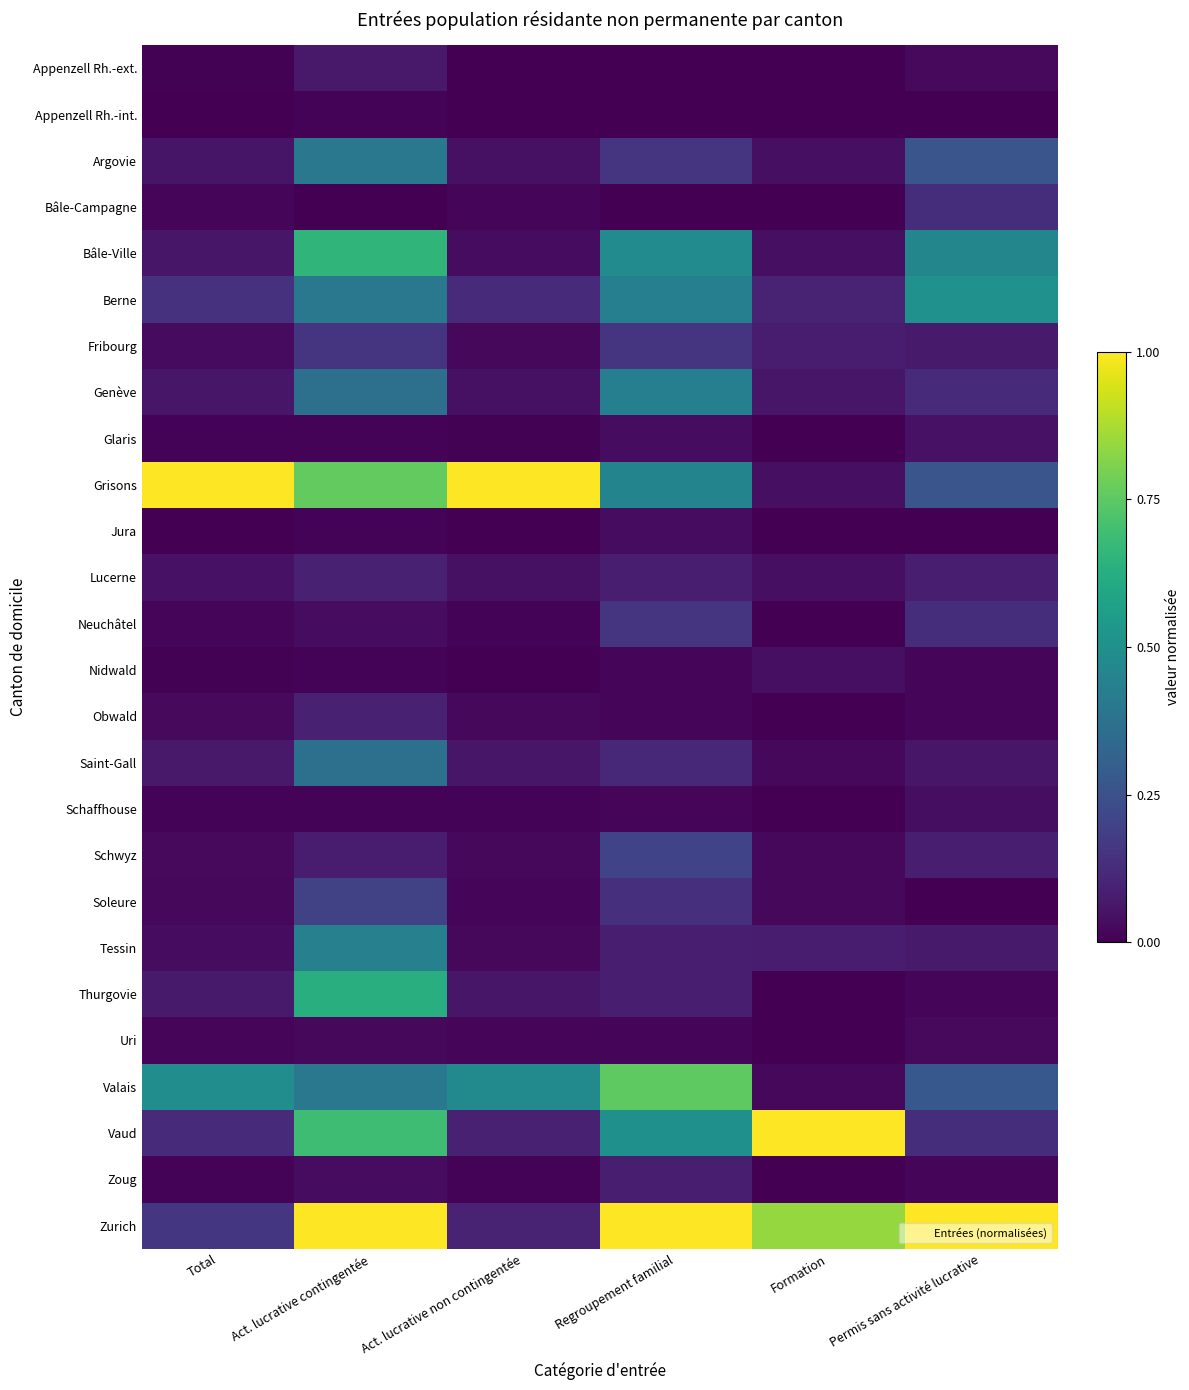

Reading right to left, extract all data points from this chart.

Appenzell Rh.-ext.: Permis sans activité lucrative=0.0	Formation=0.0	Regroupement familial=0.0	Act. lucrative non contingentée=0.0	Act. lucrative contingentée=0.1	Total=0.0
Appenzell Rh.-int.: Permis sans activité lucrative=0.0	Formation=0.0	Regroupement familial=0.0	Act. lucrative non contingentée=0.0	Act. lucrative contingentée=0.0	Total=0.0
Argovie: Permis sans activité lucrative=0.3	Formation=0.0	Regroupement familial=0.1	Act. lucrative non contingentée=0.0	Act. lucrative contingentée=0.4	Total=0.1
Bâle-Campagne: Permis sans activité lucrative=0.1	Formation=0.0	Regroupement familial=0.0	Act. lucrative non contingentée=0.0	Act. lucrative contingentée=0.0	Total=0.0
Bâle-Ville: Permis sans activité lucrative=0.5	Formation=0.0	Regroupement familial=0.5	Act. lucrative non contingentée=0.0	Act. lucrative contingentée=0.7	Total=0.1
Berne: Permis sans activité lucrative=0.5	Formation=0.1	Regroupement familial=0.4	Act. lucrative non contingentée=0.1	Act. lucrative contingentée=0.4	Total=0.1
Fribourg: Permis sans activité lucrative=0.1	Formation=0.1	Regroupement familial=0.1	Act. lucrative non contingentée=0.0	Act. lucrative contingentée=0.1	Total=0.0
Genève: Permis sans activité lucrative=0.1	Formation=0.1	Regroupement familial=0.4	Act. lucrative non contingentée=0.0	Act. lucrative contingentée=0.4	Total=0.1
Glaris: Permis sans activité lucrative=0.0	Formation=0.0	Regroupement familial=0.0	Act. lucrative non contingentée=0.0	Act. lucrative contingentée=0.0	Total=0.0
Grisons: Permis sans activité lucrative=0.3	Formation=0.0	Regroupement familial=0.5	Act. lucrative non contingentée=1.0	Act. lucrative contingentée=0.8	Total=1.0
Jura: Permis sans activité lucrative=0.0	Formation=0.0	Regroupement familial=0.0	Act. lucrative non contingentée=0.0	Act. lucrative contingentée=0.0	Total=0.0
Lucerne: Permis sans activité lucrative=0.1	Formation=0.0	Regroupement familial=0.1	Act. lucrative non contingentée=0.0	Act. lucrative contingentée=0.1	Total=0.0
Neuchâtel: Permis sans activité lucrative=0.1	Formation=0.0	Regroupement familial=0.1	Act. lucrative non contingentée=0.0	Act. lucrative contingentée=0.0	Total=0.0
Nidwald: Permis sans activité lucrative=0.0	Formation=0.0	Regroupement familial=0.0	Act. lucrative non contingentée=0.0	Act. lucrative contingentée=0.0	Total=0.0
Obwald: Permis sans activité lucrative=0.0	Formation=0.0	Regroupement familial=0.0	Act. lucrative non contingentée=0.0	Act. lucrative contingentée=0.1	Total=0.0
Saint-Gall: Permis sans activité lucrative=0.1	Formation=0.0	Regroupement familial=0.1	Act. lucrative non contingentée=0.1	Act. lucrative contingentée=0.4	Total=0.1
Schaffhouse: Permis sans activité lucrative=0.0	Formation=0.0	Regroupement familial=0.0	Act. lucrative non contingentée=0.0	Act. lucrative contingentée=0.0	Total=0.0
Schwyz: Permis sans activité lucrative=0.1	Formation=0.0	Regroupement familial=0.2	Act. lucrative non contingentée=0.0	Act. lucrative contingentée=0.1	Total=0.0
Soleure: Permis sans activité lucrative=0.0	Formation=0.0	Regroupement familial=0.1	Act. lucrative non contingentée=0.0	Act. lucrative contingentée=0.2	Total=0.0
Tessin: Permis sans activité lucrative=0.1	Formation=0.1	Regroupement familial=0.1	Act. lucrative non contingentée=0.0	Act. lucrative contingentée=0.4	Total=0.0
Thurgovie: Permis sans activité lucrative=0.0	Formation=0.0	Regroupement familial=0.1	Act. lucrative non contingentée=0.1	Act. lucrative contingentée=0.6	Total=0.1
Uri: Permis sans activité lucrative=0.0	Formation=0.0	Regroupement familial=0.0	Act. lucrative non contingentée=0.0	Act. lucrative contingentée=0.0	Total=0.0
Valais: Permis sans activité lucrative=0.3	Formation=0.0	Regroupement familial=0.8	Act. lucrative non contingentée=0.5	Act. lucrative contingentée=0.4	Total=0.5
Vaud: Permis sans activité lucrative=0.1	Formation=1.0	Regroupement familial=0.5	Act. lucrative non contingentée=0.1	Act. lucrative contingentée=0.7	Total=0.1
Zoug: Permis sans activité lucrative=0.0	Formation=0.0	Regroupement familial=0.1	Act. lucrative non contingentée=0.0	Act. lucrative contingentée=0.0	Total=0.0
Zurich: Permis sans activité lucrative=1.0	Formation=0.8	Regroupement familial=1.0	Act. lucrative non contingentée=0.1	Act. lucrative contingentée=1.0	Total=0.2